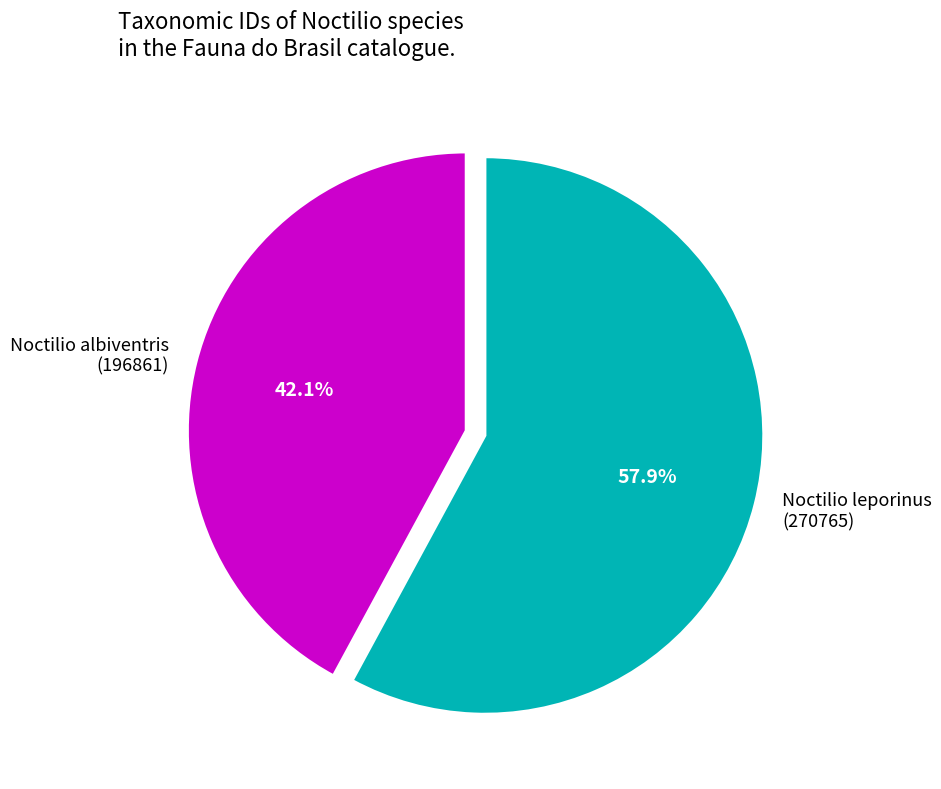

Is there a majority slice in this chart?

Yes